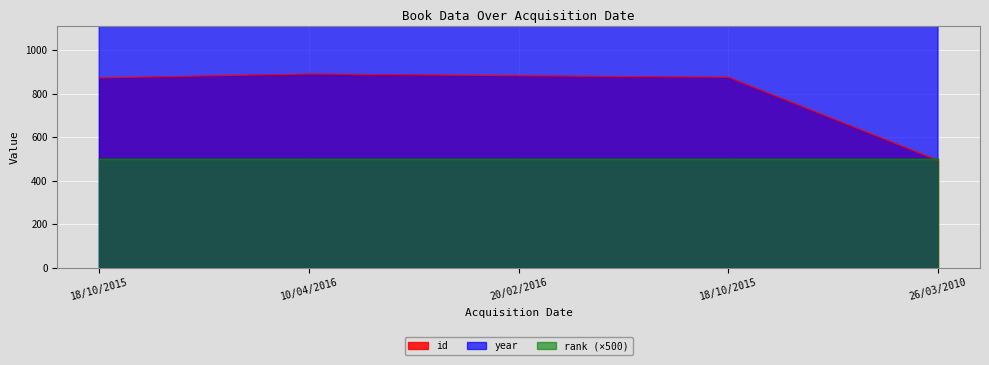

How many data points in id are less than 875?

2